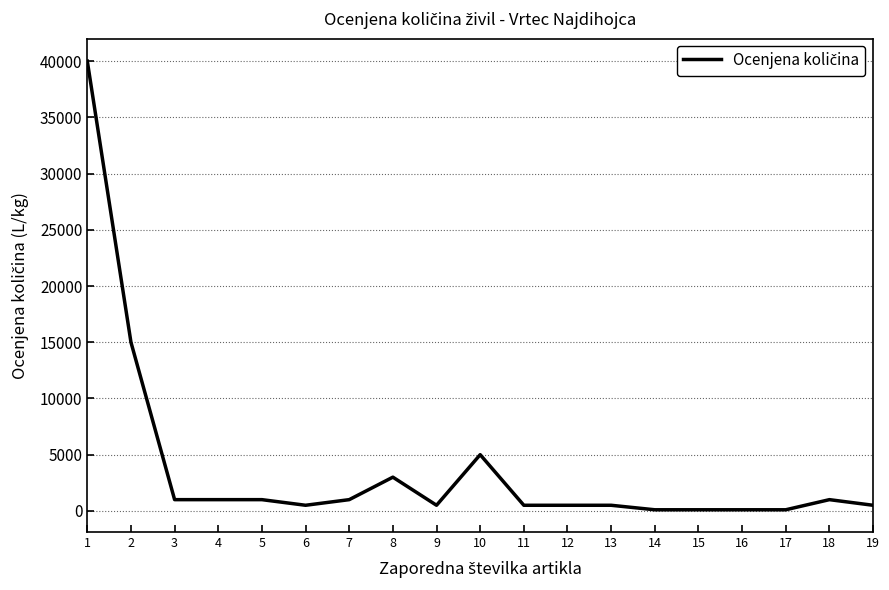

What is the greatest value displayed?

40000